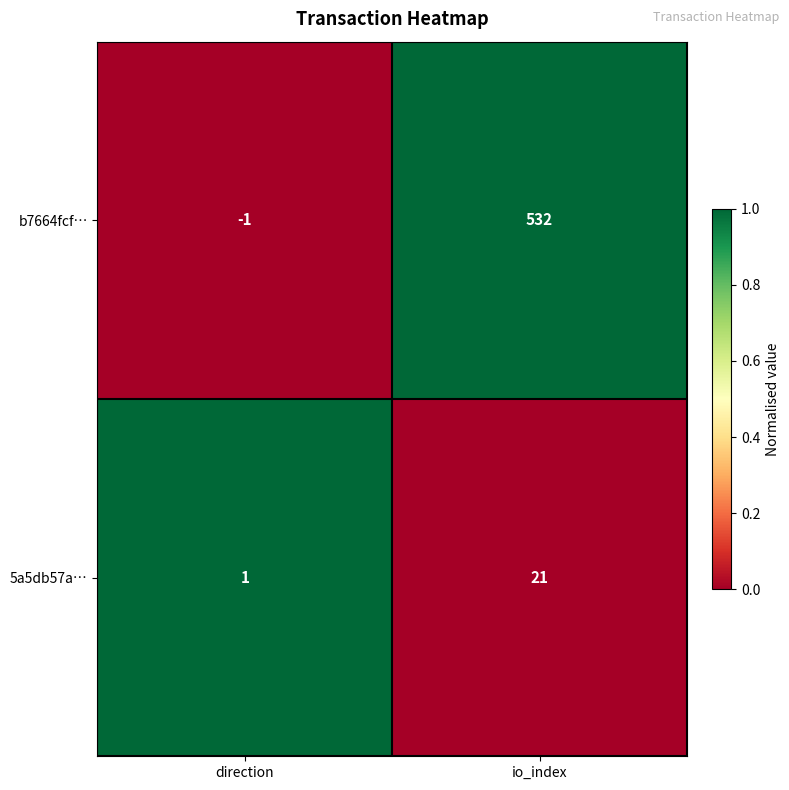

True or false: b7664fcf… has a value of 707 at io_index.

False